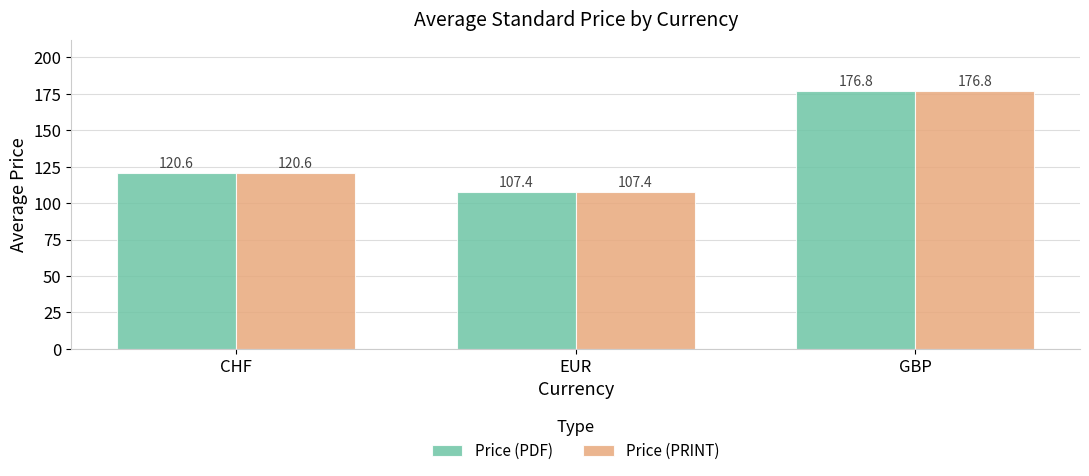

What value does the Price (PDF) series have at CHF?

120.6